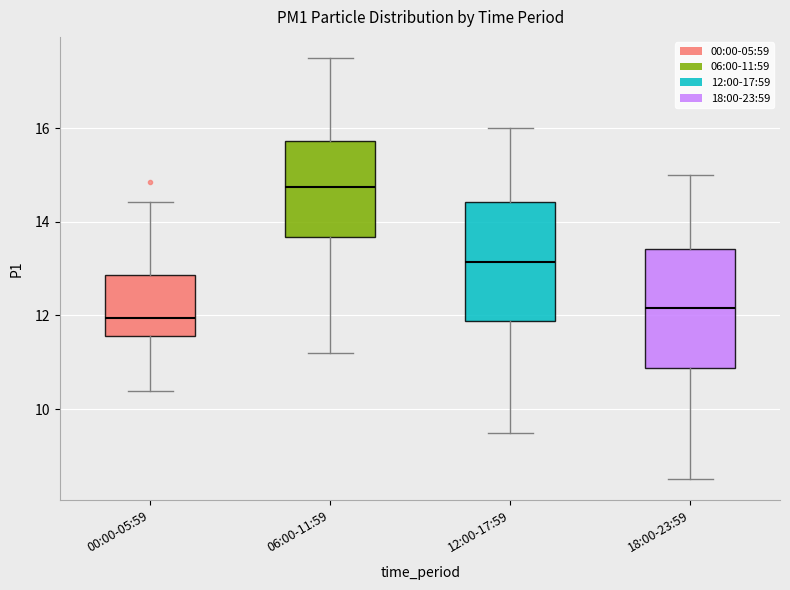

Which box has the highest median line?

06:00-11:59